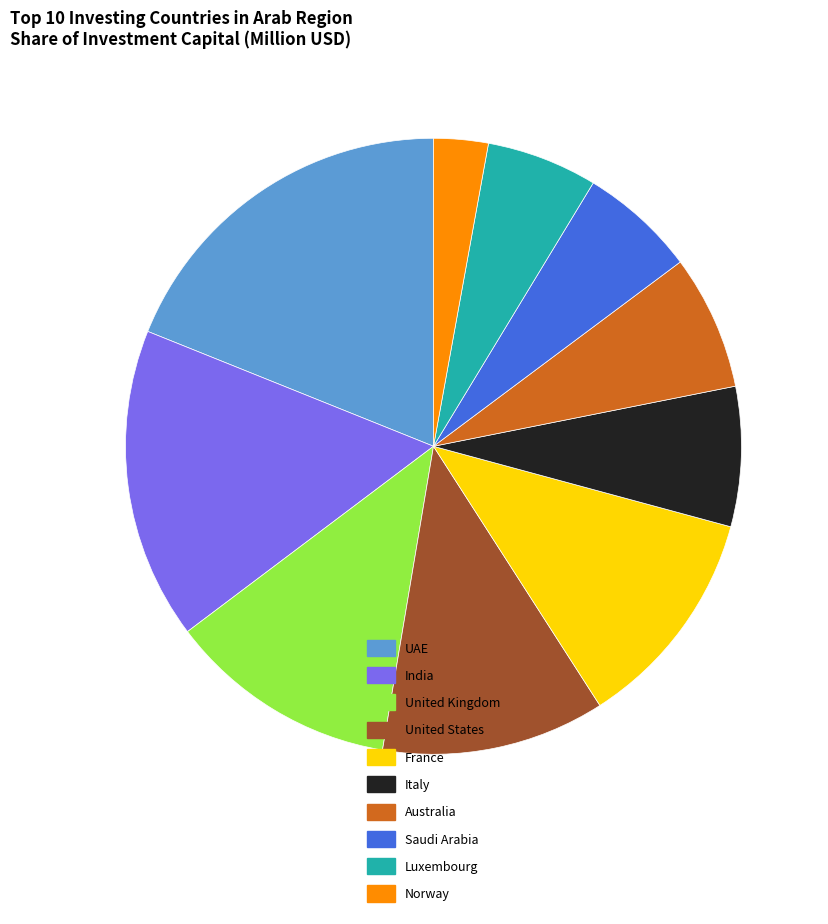

Is it true that Saudi Arabia is 6% of the pie?

True